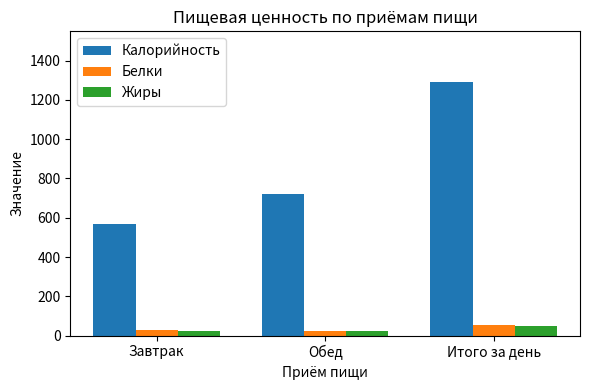

Which series has the largest total across all categories?

Калорийность